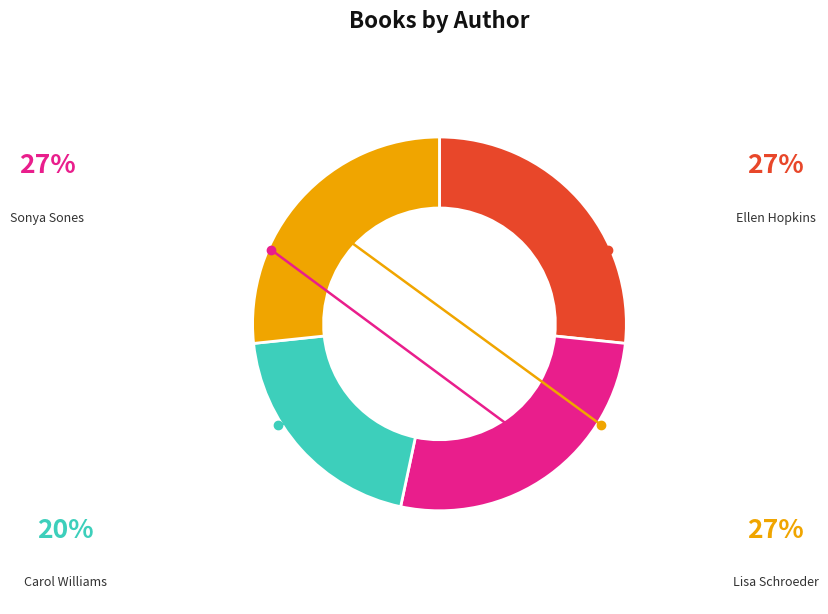

Is there a majority slice in this chart?

No